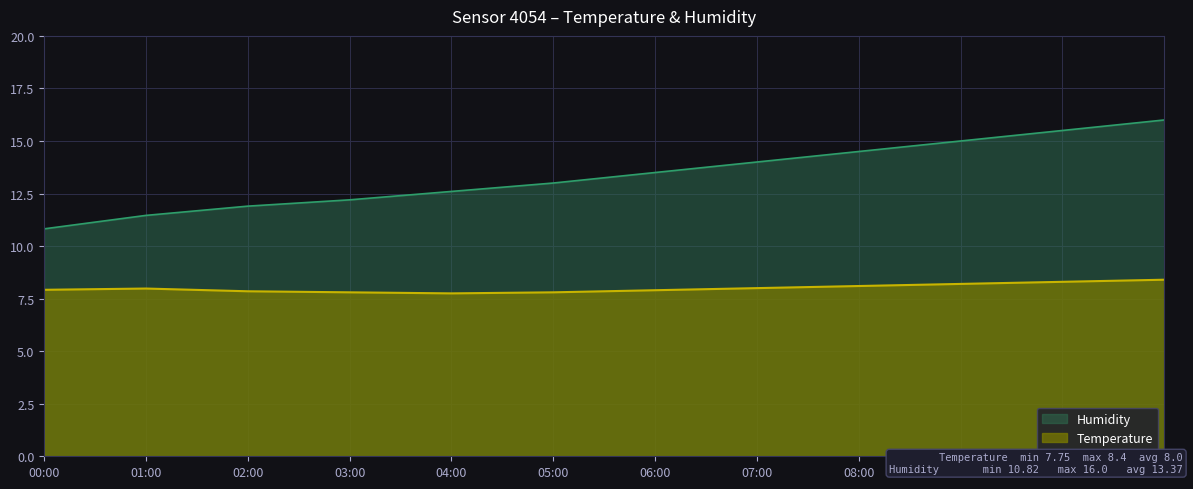

At which category does the chart reach its peak across all series?

11:00